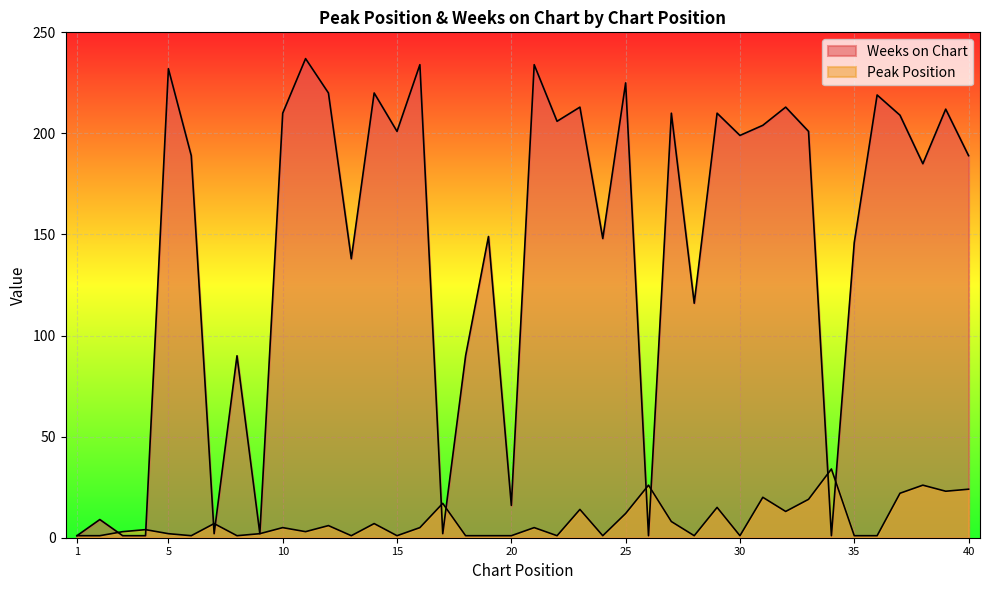

Between which two adjacent categories do Weeks on Chart and Peak Position first intersect?

2 and 3